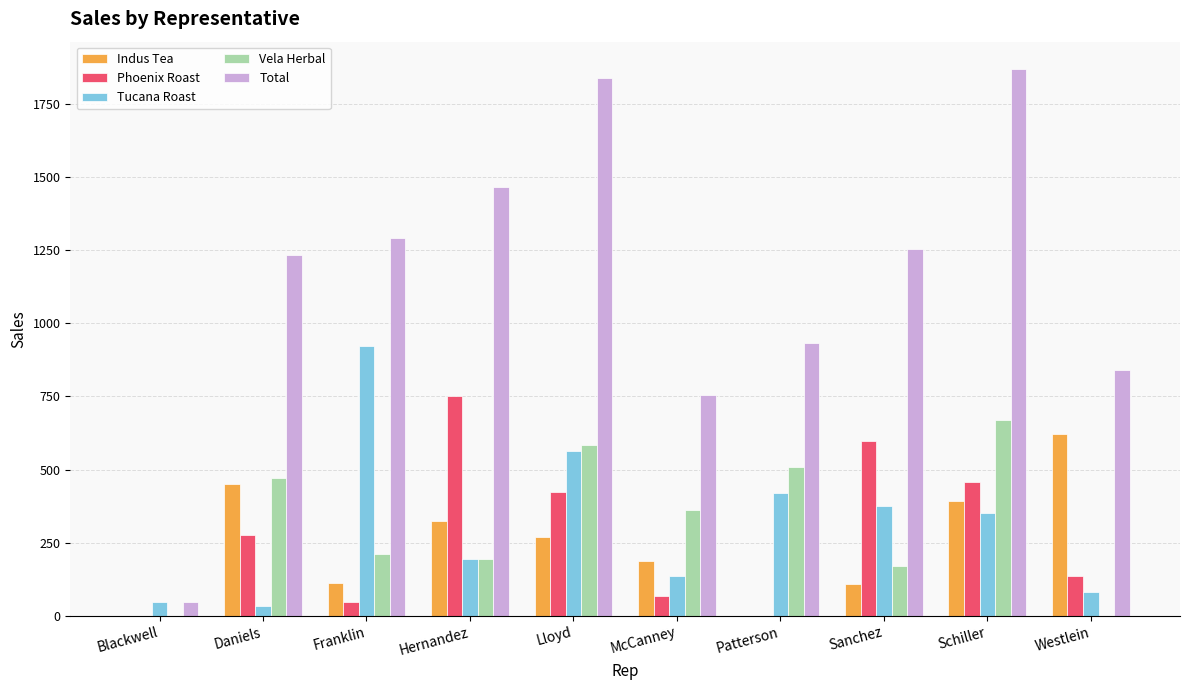

What is the spread (max minus min) of values at Hernandez?

1272.6